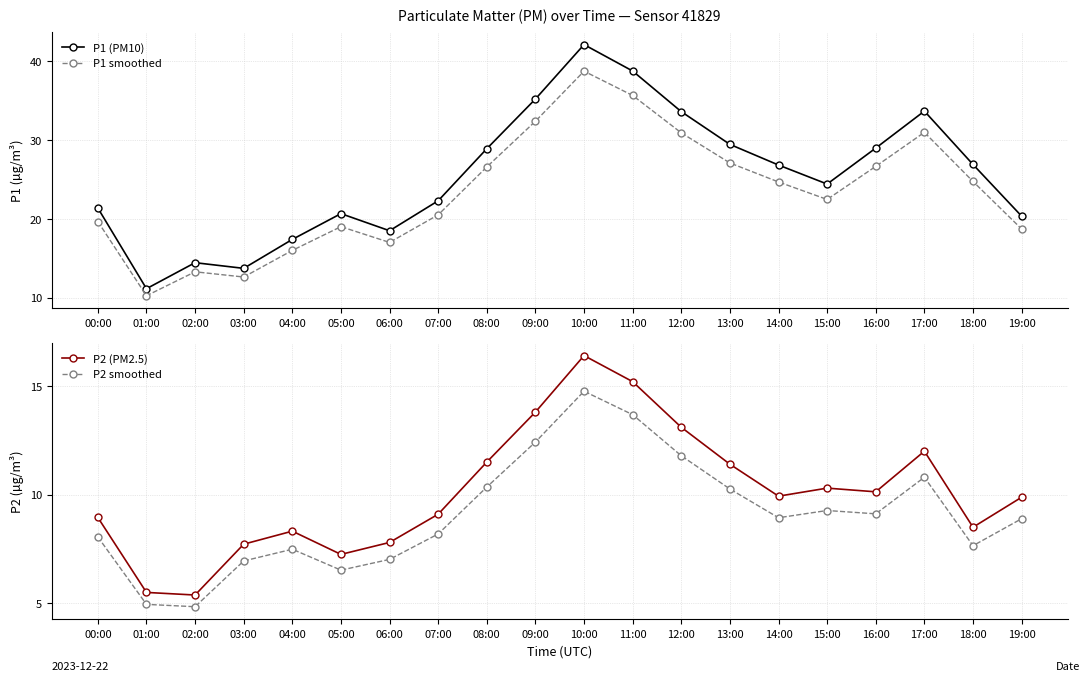

At which label does P2 (PM2.5) reach its peak?

10:00